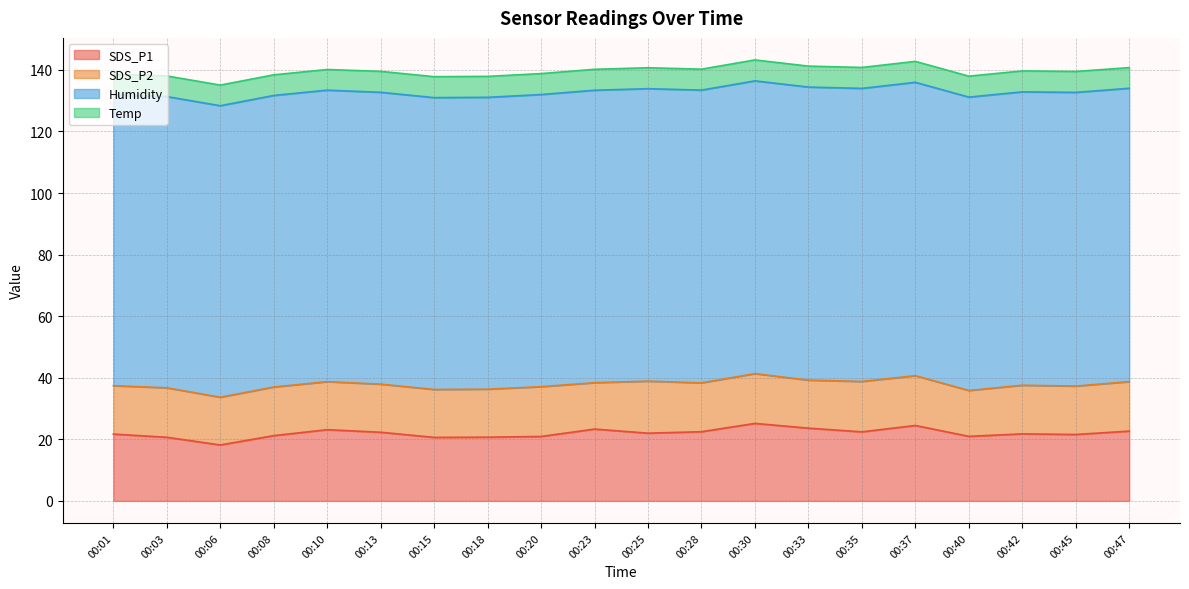

True or false: Temp has a value of 6.8 at 00:30.

True